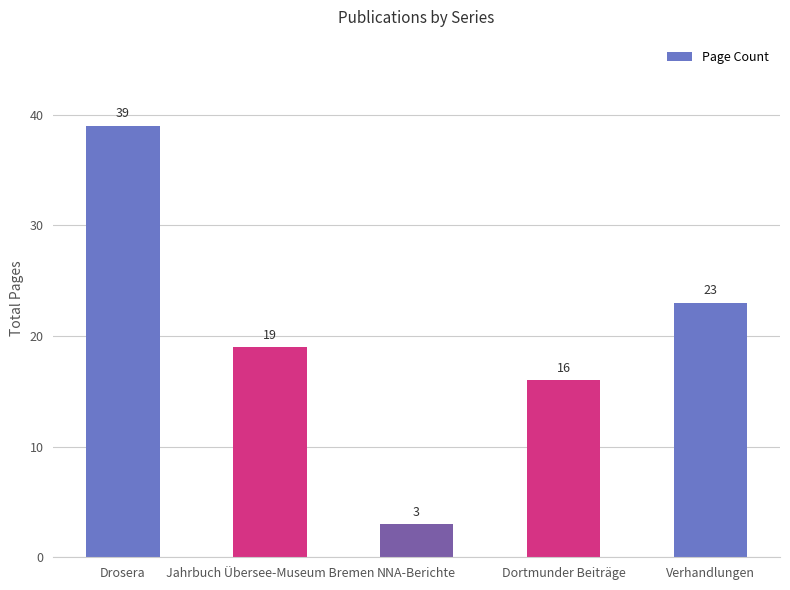

Which has a higher value, Drosera or NNA-Berichte?

Drosera